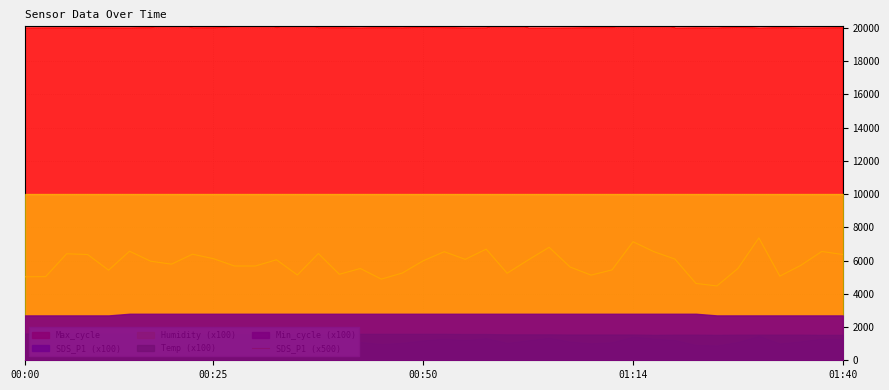

Approximately how many times larger is the value at 13 compared to 34?

0.9